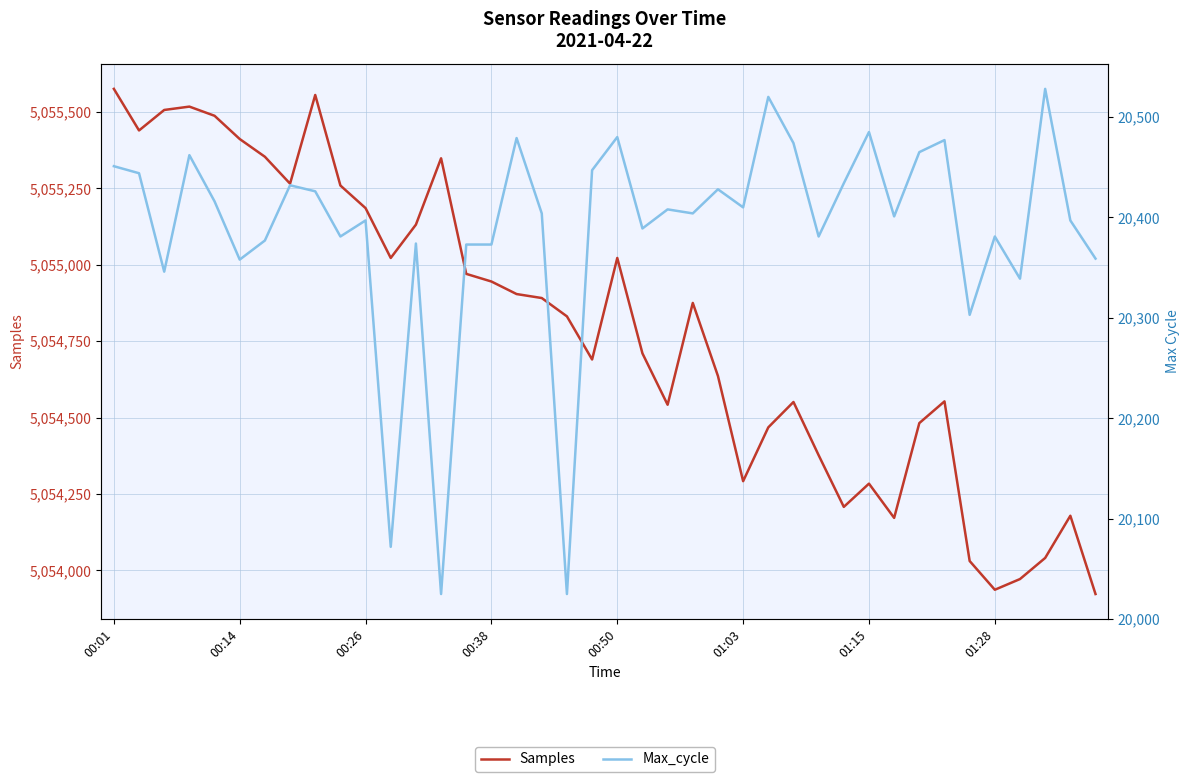

At which category is the sum across all series the highest?

00:01